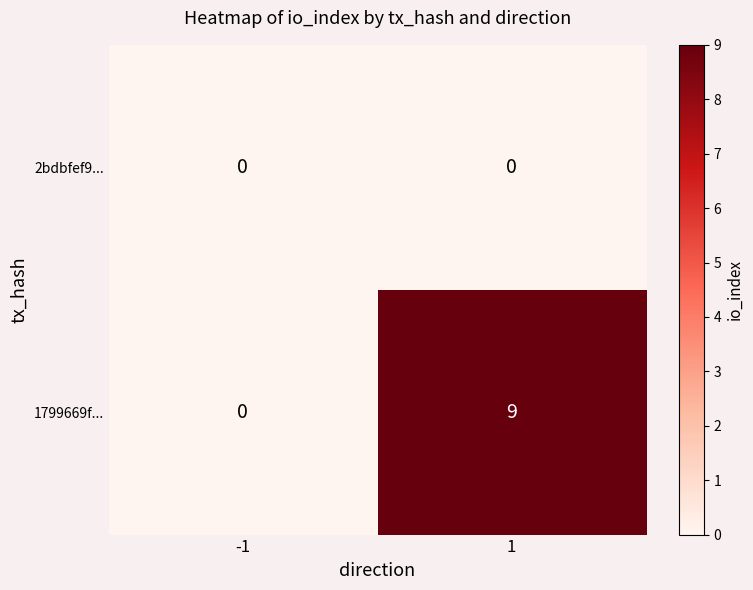

Which series has the largest total across all categories?

1799669f...